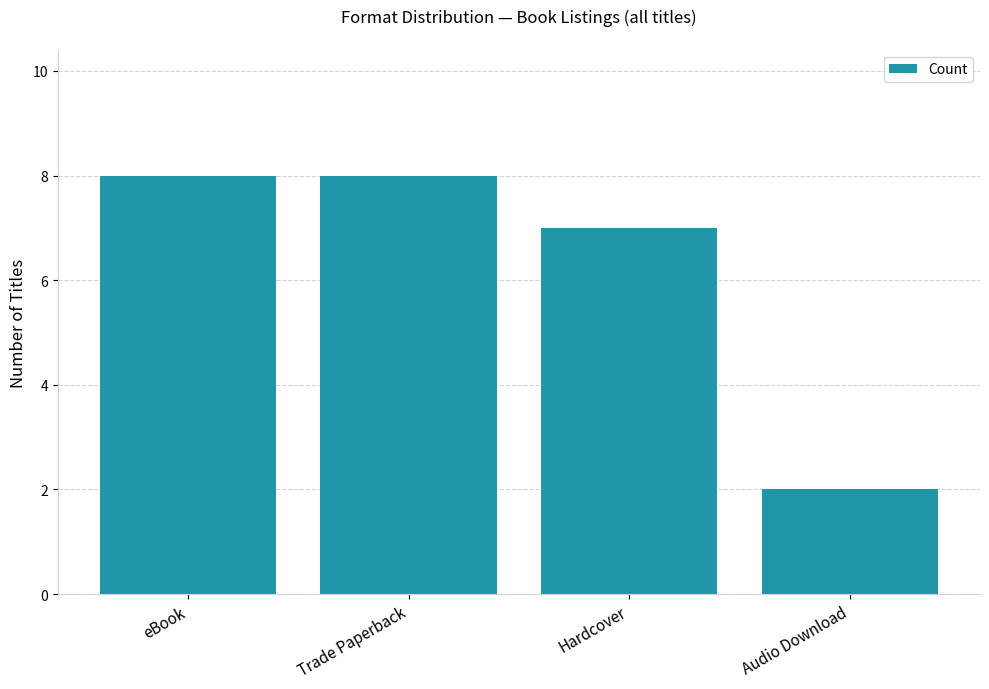

Reading left to right, transcribe all the data shown in this chart.

eBook=8	Trade Paperback=8	Hardcover=7	Audio Download=2